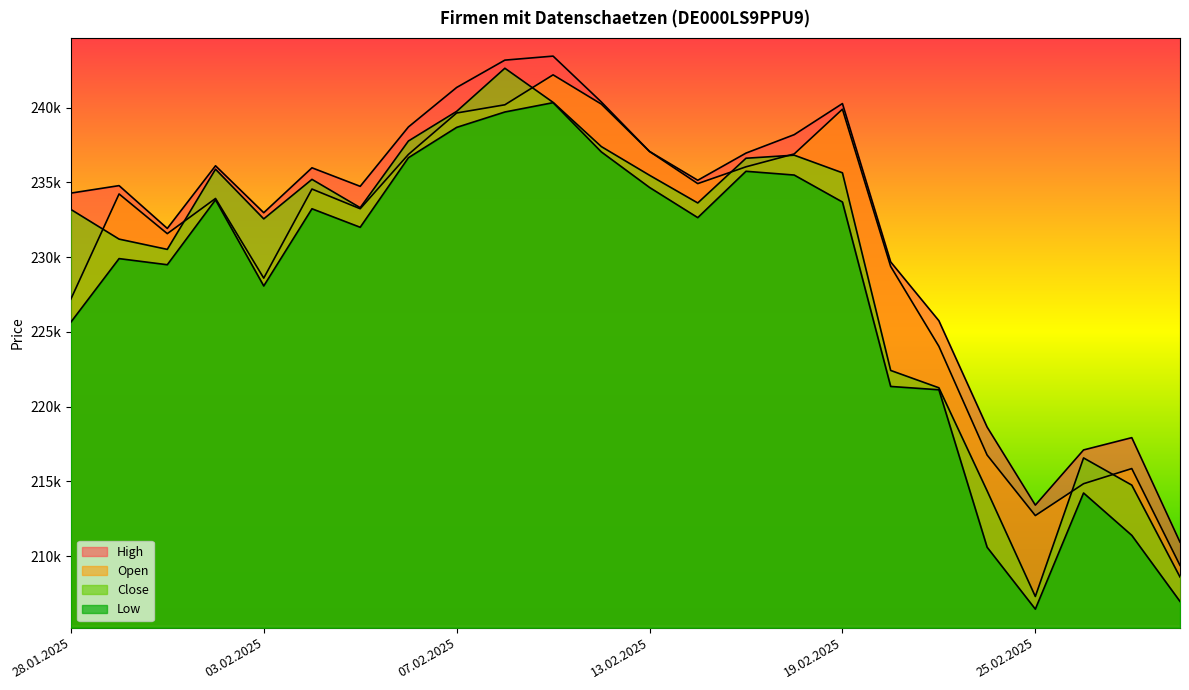

The High series shows 382196 at 18.02.2025. True or false?

False